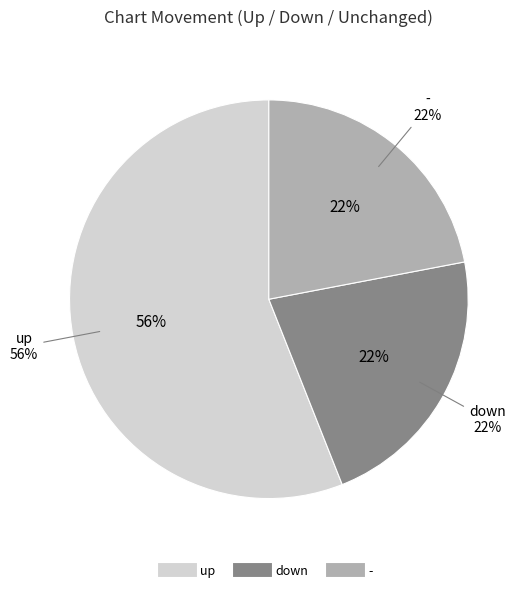

To the nearest percent, what is the combined percentage of - and down?

44%